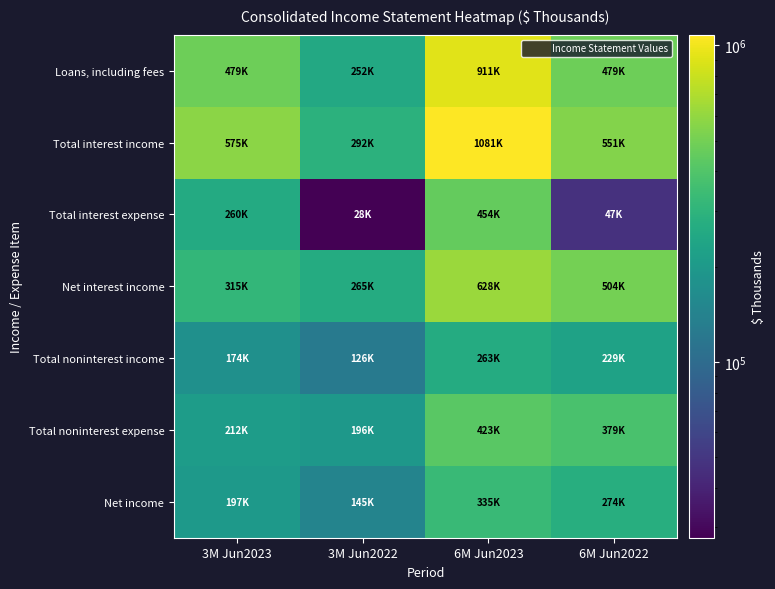

Reading left to right, transcribe all the data shown in this chart.

Loans, including fees: 3M Jun2023=478896	3M Jun2022=252182	6M Jun2023=910798	6M Jun2022=479229
Total interest income: 3M Jun2023=575239	3M Jun2022=292376	6M Jun2023=1081278	6M Jun2022=550993
Total interest expense: 3M Jun2023=259846	3M Jun2022=27802	6M Jun2023=453654	6M Jun2022=46944
Net interest income: 3M Jun2023=315393	3M Jun2022=264574	6M Jun2023=627624	6M Jun2022=504049
Total noninterest income: 3M Jun2023=173839	3M Jun2022=125502	6M Jun2023=263368	6M Jun2022=228998
Total noninterest expense: 3M Jun2023=211641	3M Jun2022=196038	6M Jun2023=423368	6M Jun2022=378699
Net income: 3M Jun2023=197299	3M Jun2022=145127	6M Jun2023=334570	6M Jun2022=274237